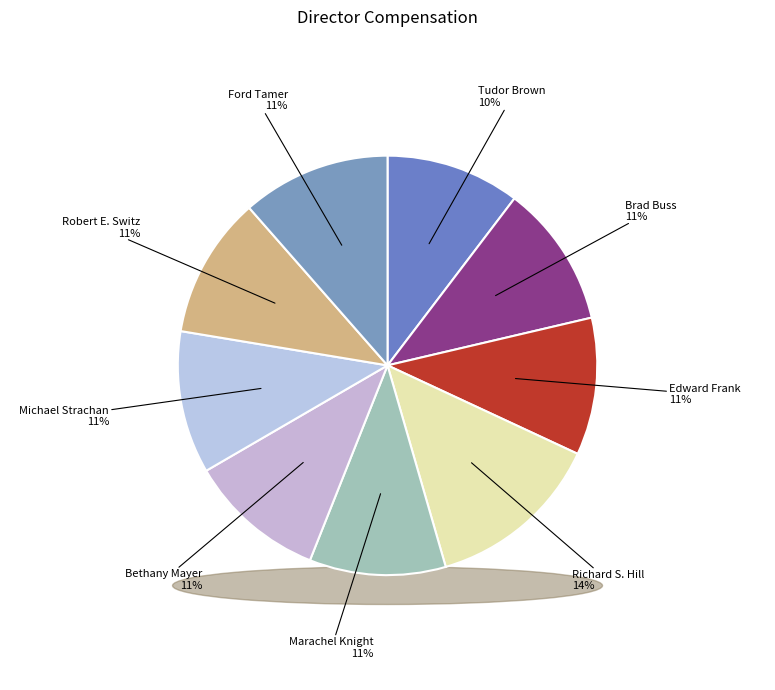

To the nearest percent, what percentage of the pie is Bethany Mayer?

11%